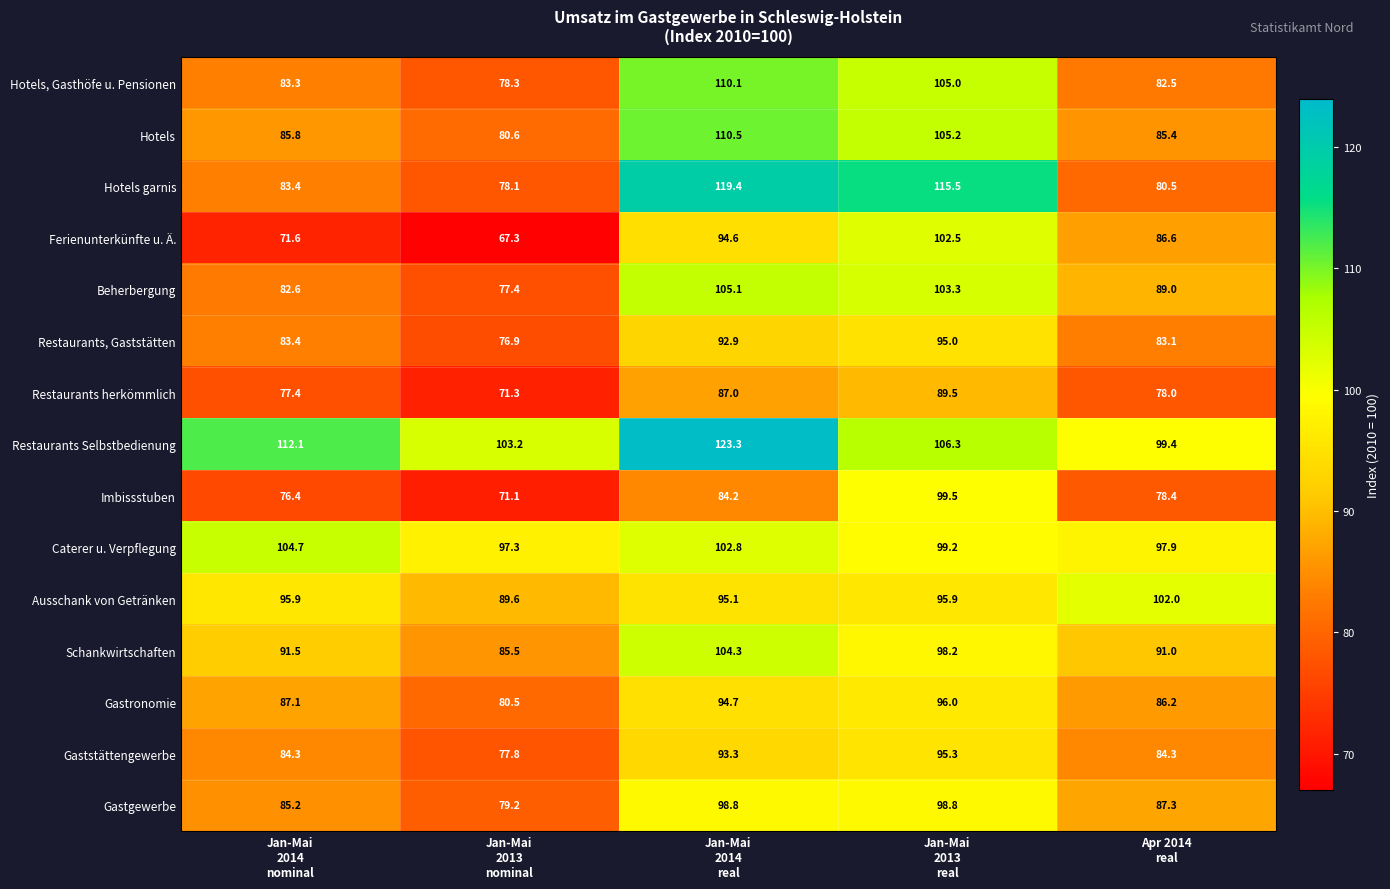

Between Jan-Mai
2014
nominal and Jan-Mai
2013
real, which series saw the biggest shift?

Hotels garnis